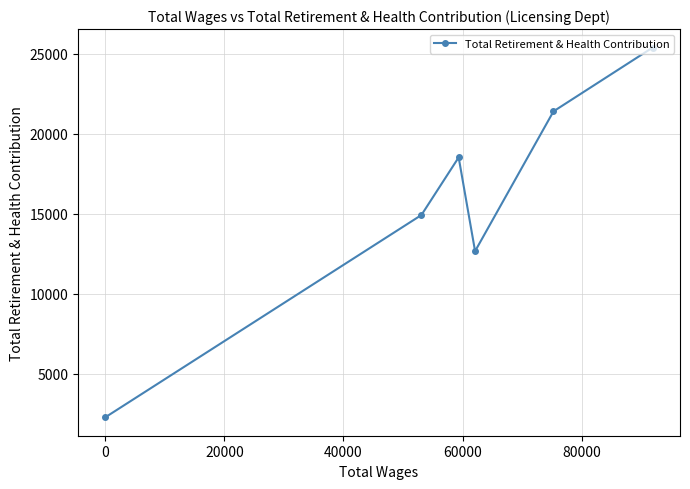

What is the greatest value displayed?

25398.5